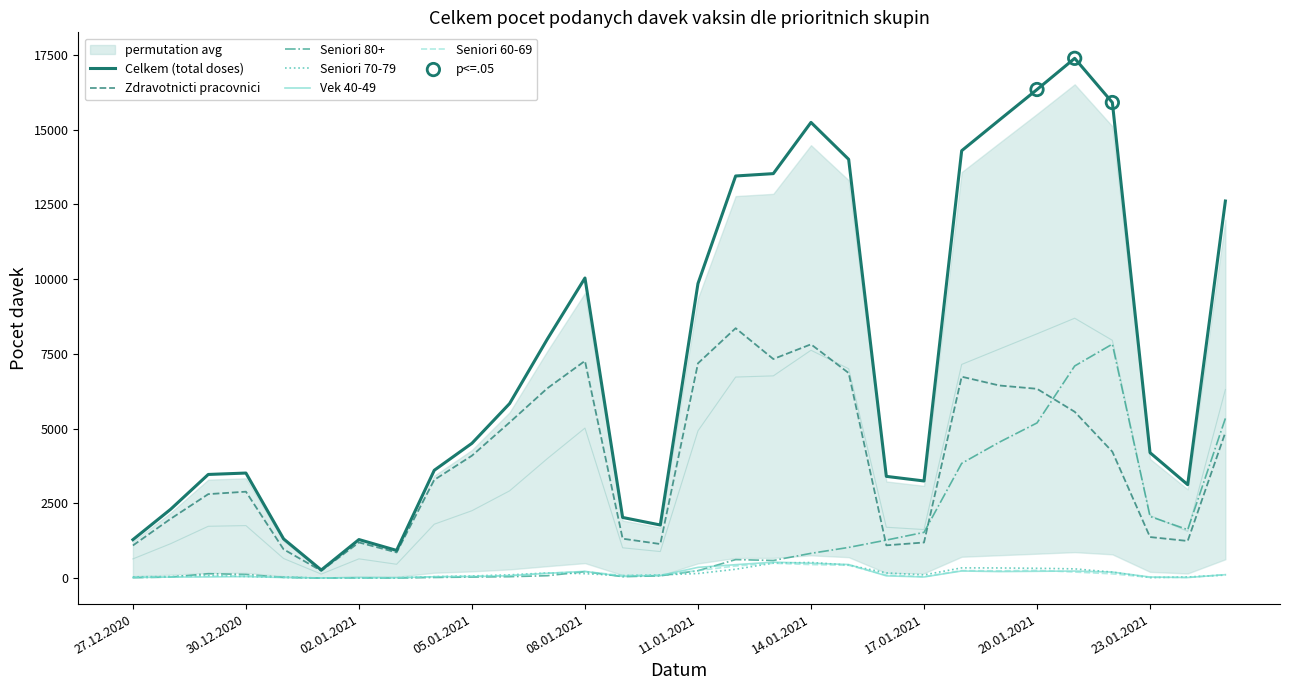

Is the value of Seniori 70-79 at 19.01.2021 greater than the value of Celkem (total doses) at 15.01.2021?

No